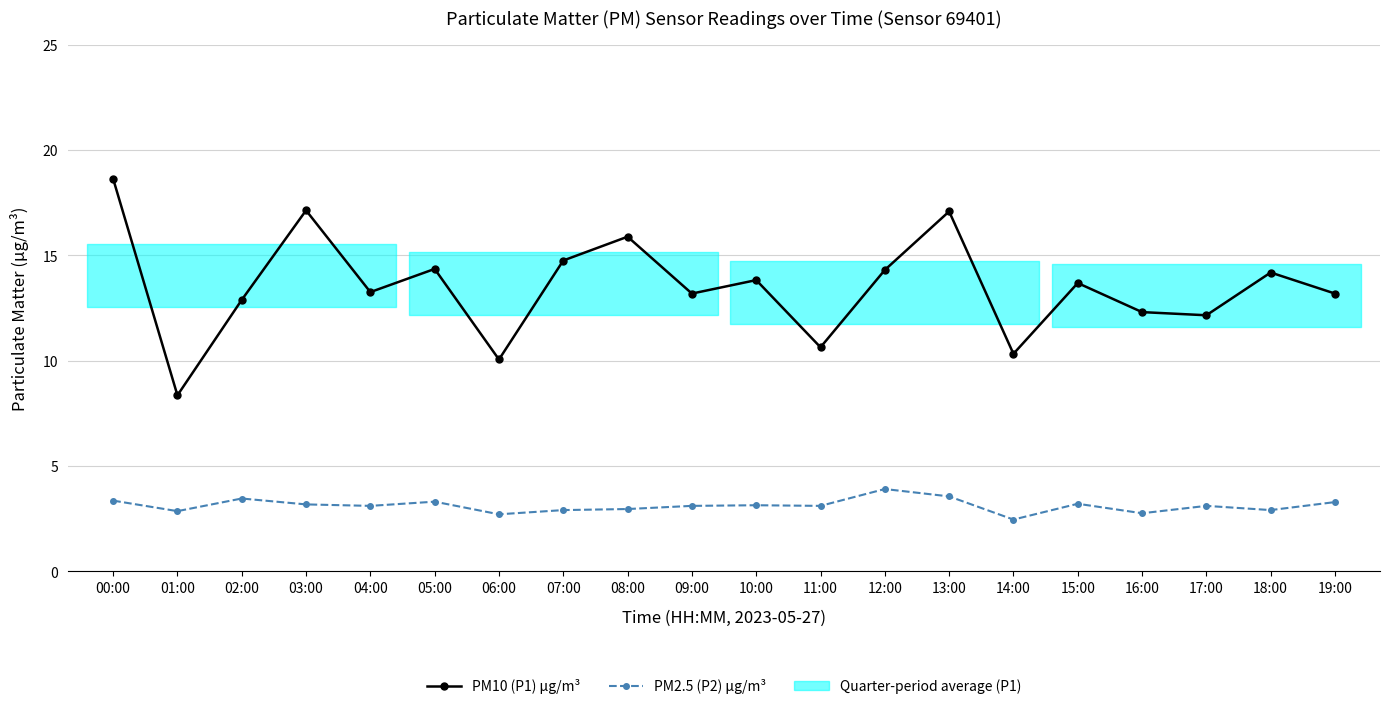

Where is the first local minimum for PM10 (P1) μg/m³?

01:00